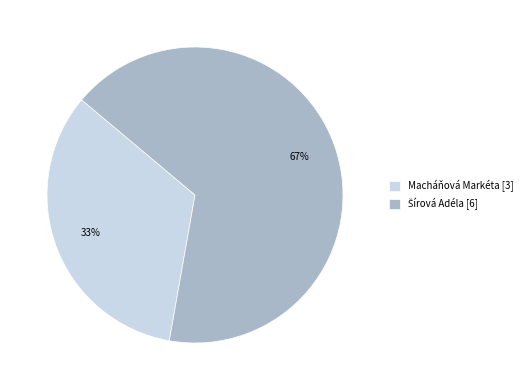

Is it true that Macháňová Markéta [3] is 46% of the pie?

False